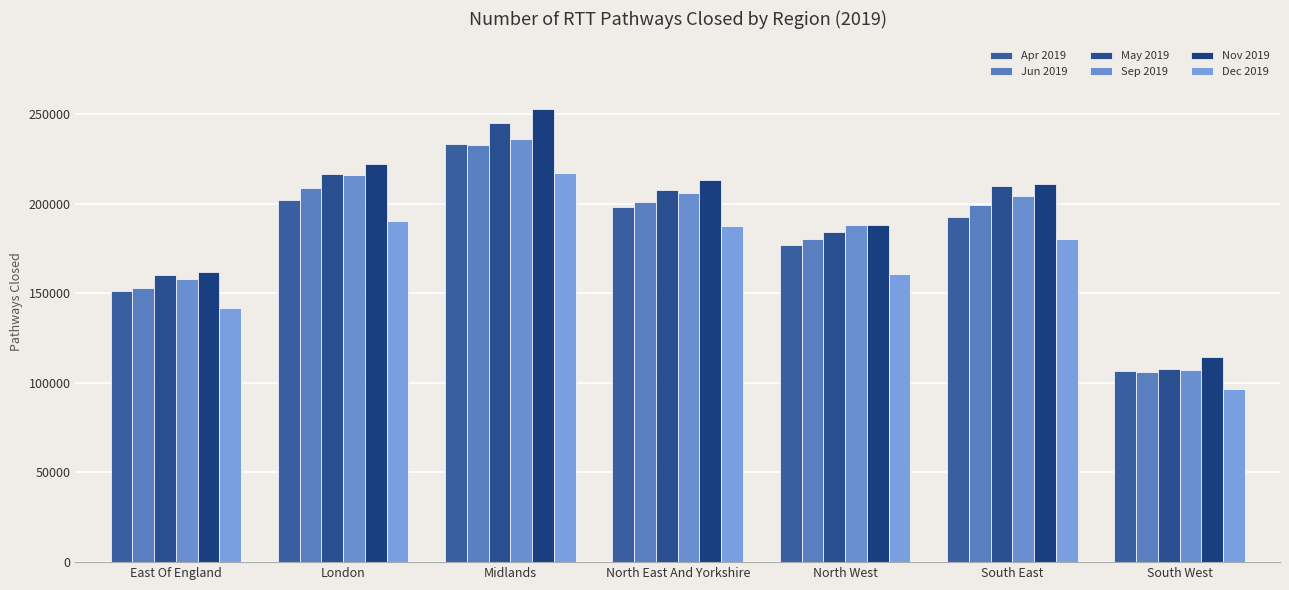

What is the difference between the maximum and minimum values in the Apr 2019 series?

126618.2